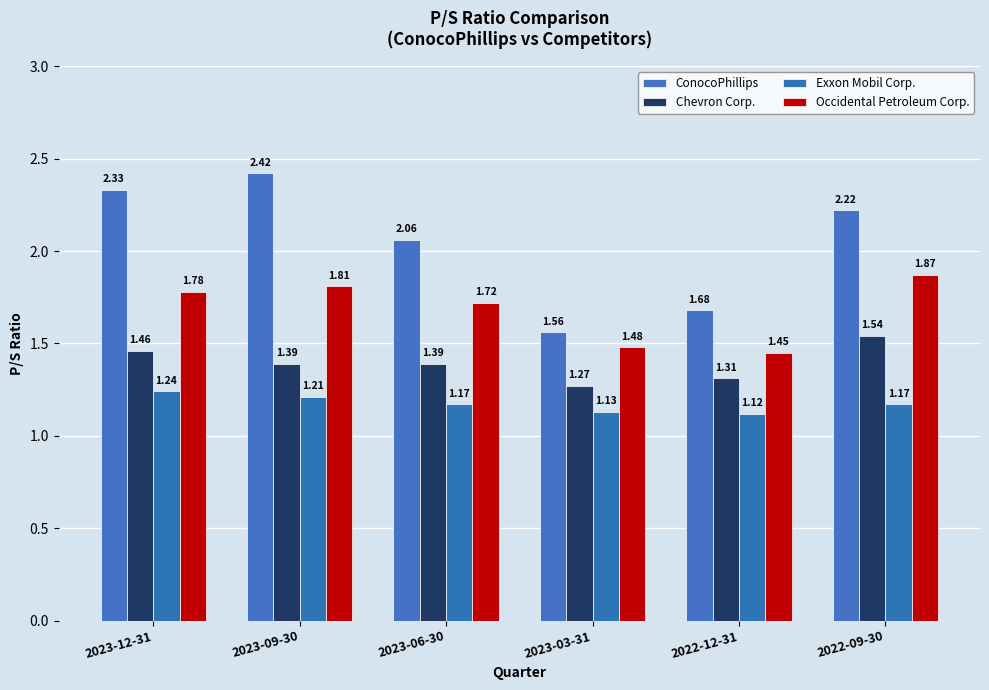

What is the total value across all series at 2022-12-31?

5.6